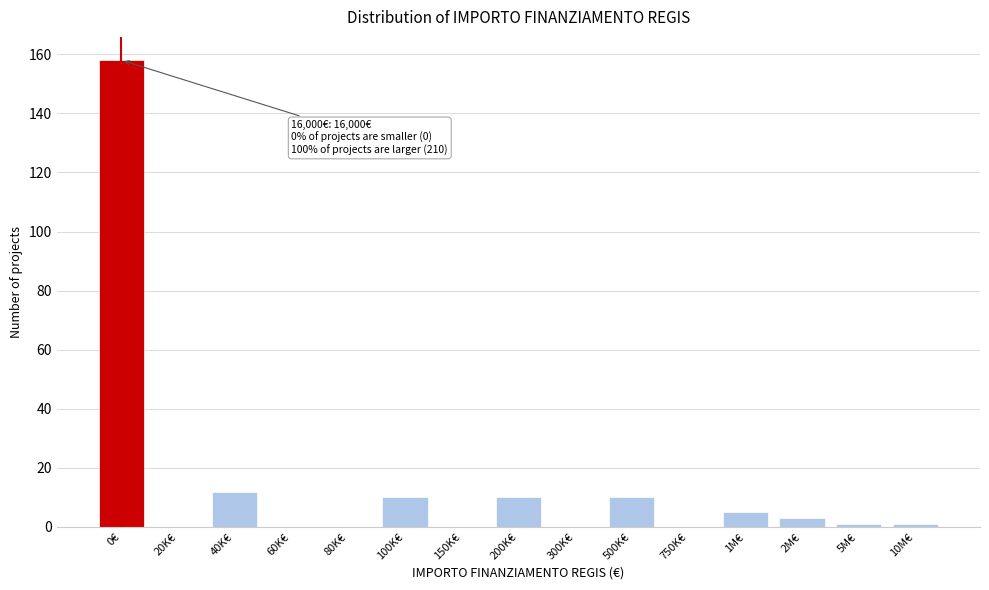

Reading left to right, extract all data points from this chart.

0€=158	20K€=0	40K€=12	60K€=0	80K€=0	100K€=10	150K€=0	200K€=10	300K€=0	500K€=10	750K€=0	1M€=5	2M€=3	5M€=1	10M€=1